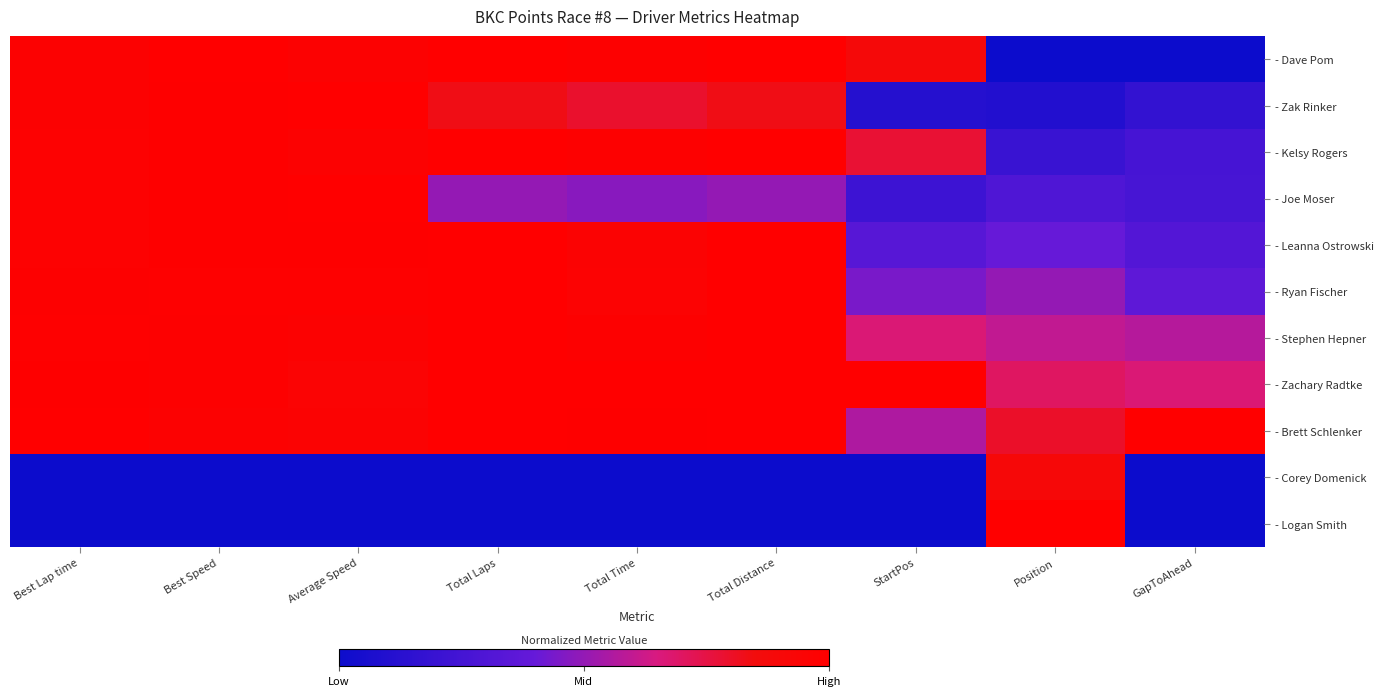

Between GapToAhead and Best Speed, which is larger?

Best Speed